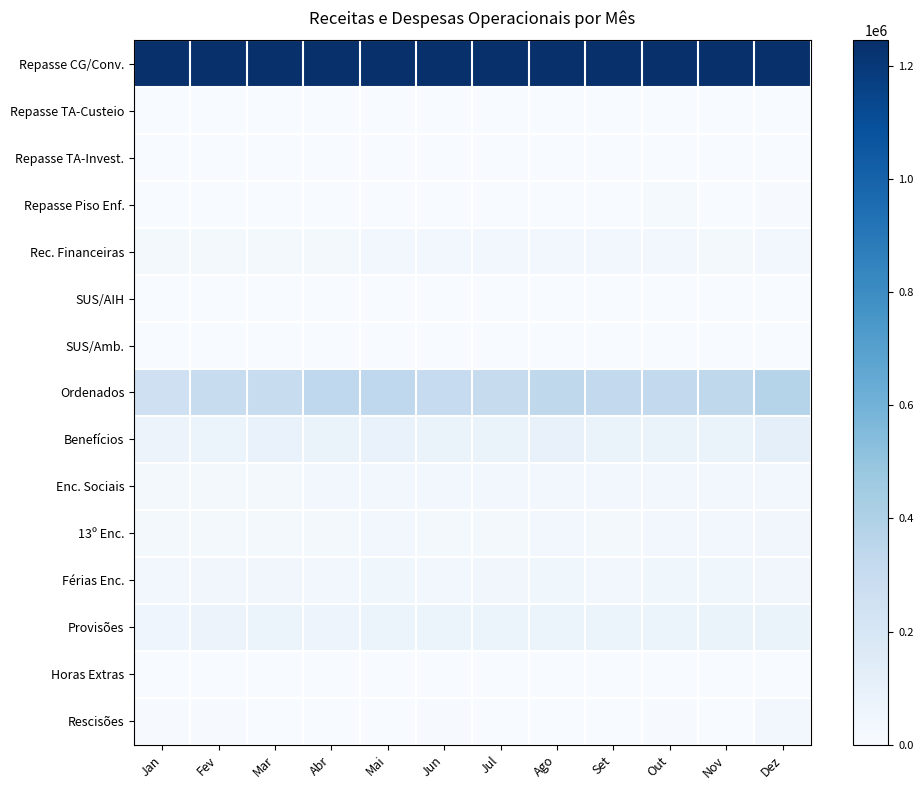

Reading left to right, transcribe all the data shown in this chart.

Repasse CG/Conv.: Jan=1244951.0	Fev=1244951.0	Mar=1244951.0	Abr=1244951.0	Mai=1244951.0	Jun=1244951.0	Jul=1244951.0	Ago=1244951.0	Set=1244951.0	Out=1244951.0	Nov=1244951.0	Dez=1244951.0
Repasse TA-Custeio: Jan=0.0	Fev=0.0	Mar=0.0	Abr=0.0	Mai=0.0	Jun=0.0	Jul=0.0	Ago=0.0	Set=0.0	Out=0.0	Nov=0.0	Dez=0.0
Repasse TA-Invest.: Jan=0.0	Fev=0.0	Mar=0.0	Abr=0.0	Mai=0.0	Jun=0.0	Jul=0.0	Ago=0.0	Set=0.0	Out=0.0	Nov=0.0	Dez=0.0
Repasse Piso Enf.: Jan=0.0	Fev=0.0	Mar=0.0	Abr=0.0	Mai=0.0	Jun=0.0	Jul=0.0	Ago=0.0	Set=0.0	Out=17826.6	Nov=4456.6	Dez=8913.3
Rec. Financeiras: Jan=26196.2	Fev=20945.2	Mar=28309.7	Abr=23437.8	Mai=29695.3	Jun=29215.3	Jul=30600.4	Ago=33734.3	Set=29239.0	Out=30093.2	Nov=28724.7	Dez=32336.4
SUS/AIH: Jan=0.0	Fev=0.0	Mar=0.0	Abr=0.0	Mai=0.0	Jun=0.0	Jul=0.0	Ago=0.0	Set=0.0	Out=0.0	Nov=0.0	Dez=0.0
SUS/Amb.: Jan=0.0	Fev=0.0	Mar=0.0	Abr=0.0	Mai=0.0	Jun=0.0	Jul=0.0	Ago=0.0	Set=0.0	Out=0.0	Nov=0.0	Dez=0.0
Ordenados: Jan=253373.6	Fev=299017.9	Mar=300743.6	Abr=333247.2	Mai=331495.9	Jun=309591.8	Jul=301520.7	Ago=335788.2	Set=324913.6	Out=323030.1	Nov=336834.8	Dez=371447.7
Benefícios: Jan=70337.9	Fev=66034.2	Mar=84388.6	Abr=77835.0	Mai=87437.8	Jun=80184.6	Jul=78321.6	Ago=89739.1	Set=80320.7	Out=82097.6	Nov=80268.2	Dez=107755.0
Enc. Sociais: Jan=24036.9	Fev=29075.6	Mar=28516.5	Abr=31493.0	Mai=32256.9	Jun=29859.4	Jul=29542.6	Ago=32829.4	Set=30393.7	Out=31088.3	Nov=34594.4	Dez=33361.5
13º Enc.: Jan=24422.2	Fev=27608.3	Mar=26391.5	Abr=28048.7	Mai=29506.9	Jun=28571.3	Jul=27507.5	Ago=30600.3	Set=28609.5	Out=30606.7	Nov=34144.5	Dez=40304.3
Férias Enc.: Jan=31565.6	Fev=42651.2	Mar=39193.9	Abr=34293.4	Mai=44197.7	Jun=35628.1	Jul=40293.3	Ago=45492.8	Set=35401.2	Out=46082.1	Nov=46065.9	Dez=41724.4
Provisões: Jan=55987.8	Fev=70259.6	Mar=65585.4	Abr=62342.1	Mai=73704.5	Jun=64199.4	Jul=67800.7	Ago=76093.1	Set=64010.7	Out=76688.8	Nov=80210.5	Dez=82028.7
Horas Extras: Jan=26.9	Fev=1059.5	Mar=11.7	Abr=0.9	Mai=463.8	Jun=0.0	Jul=0.0	Ago=386.4	Set=0.0	Out=118.2	Nov=0.0	Dez=125.4
Rescisões: Jan=5150.1	Fev=5265.7	Mar=3339.5	Abr=1442.4	Mai=328.8	Jun=6293.7	Jul=295.6	Ago=247.0	Set=1994.5	Out=5103.2	Nov=1293.9	Dez=34971.9